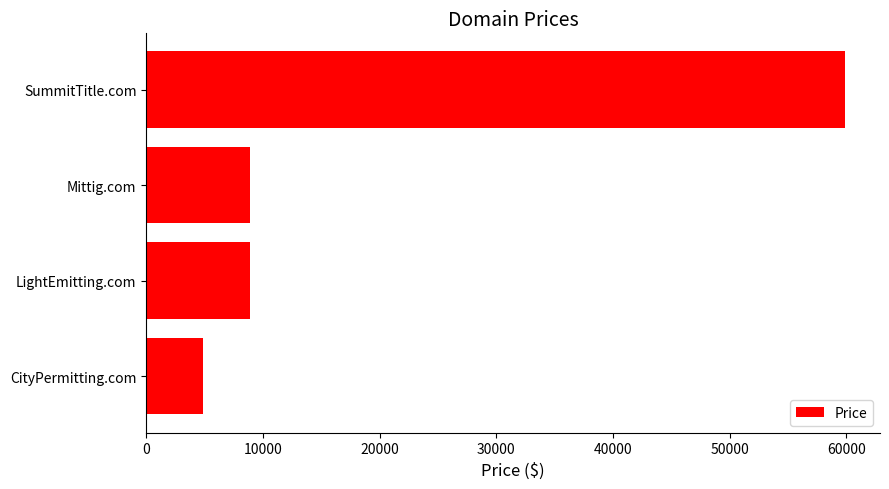

What is the greatest value displayed?

59888